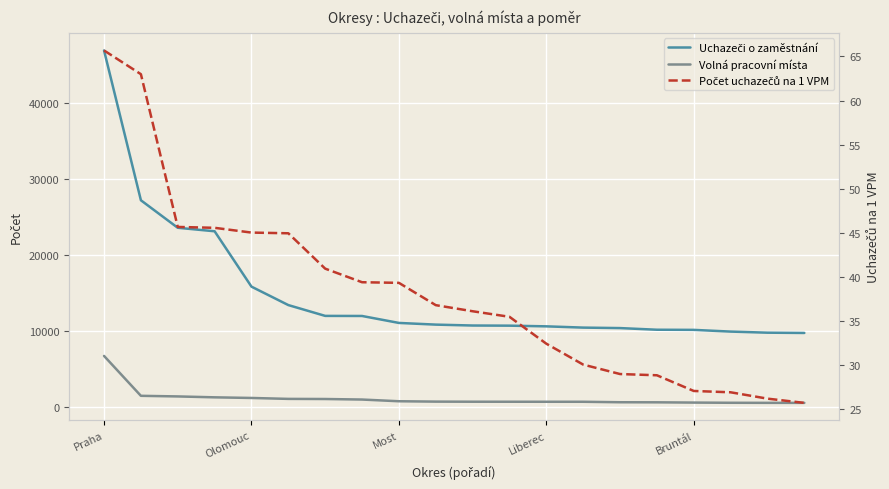

Rank the series by their maximum value, from lowest to highest.

Počet uchazečů na 1 VPM, Volná pracovní místa, Uchazeči o zaměstnání